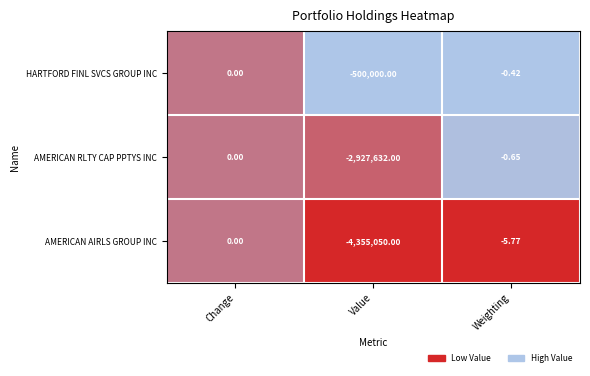

Which series has the widest spread of values?

AMERICAN AIRLS GROUP INC